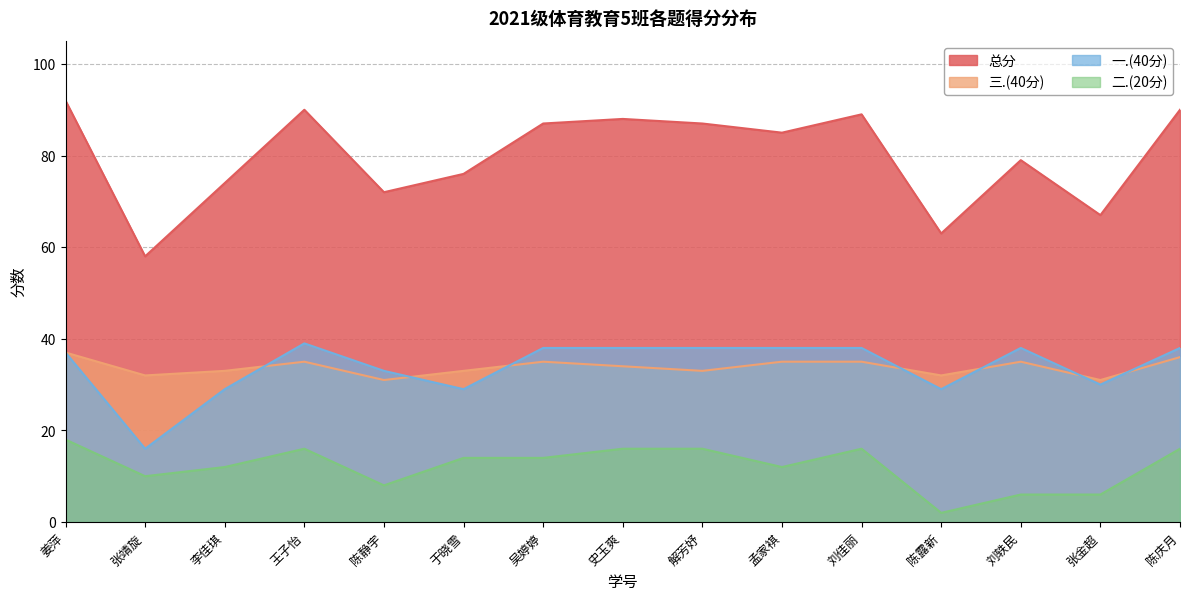

How many values in the 一.(40分) series exceed 38?

1